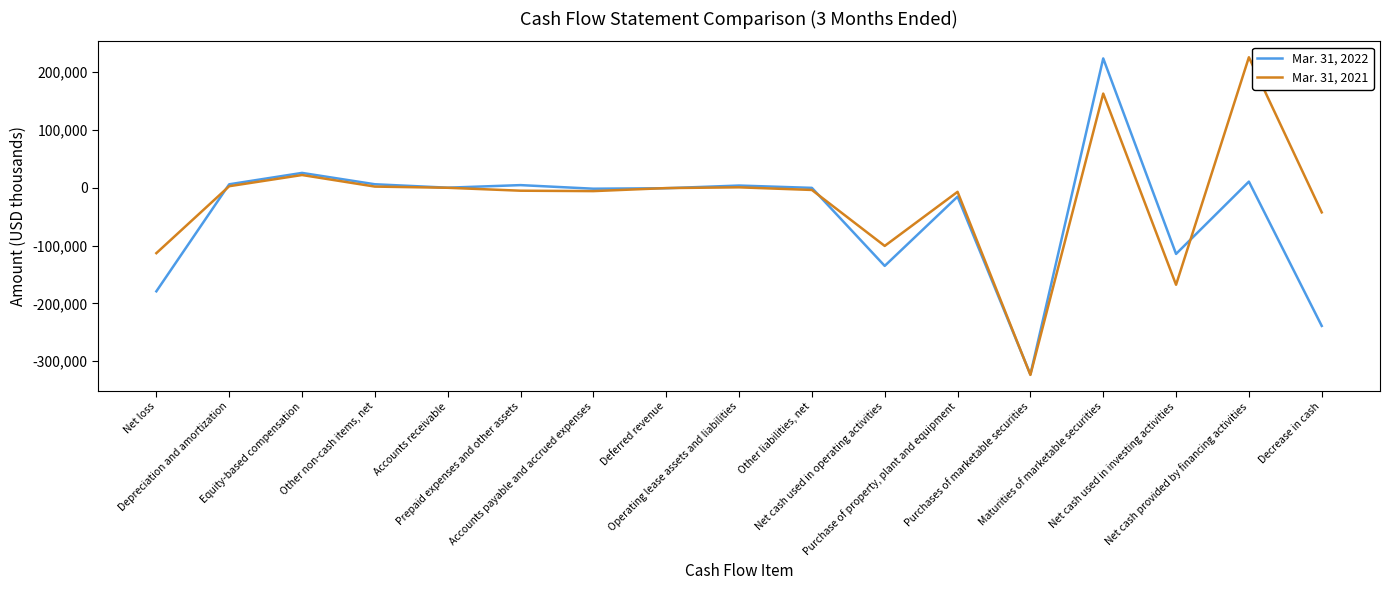

List the series in order of their peak value, lowest first.

Mar. 31, 2022, Mar. 31, 2021